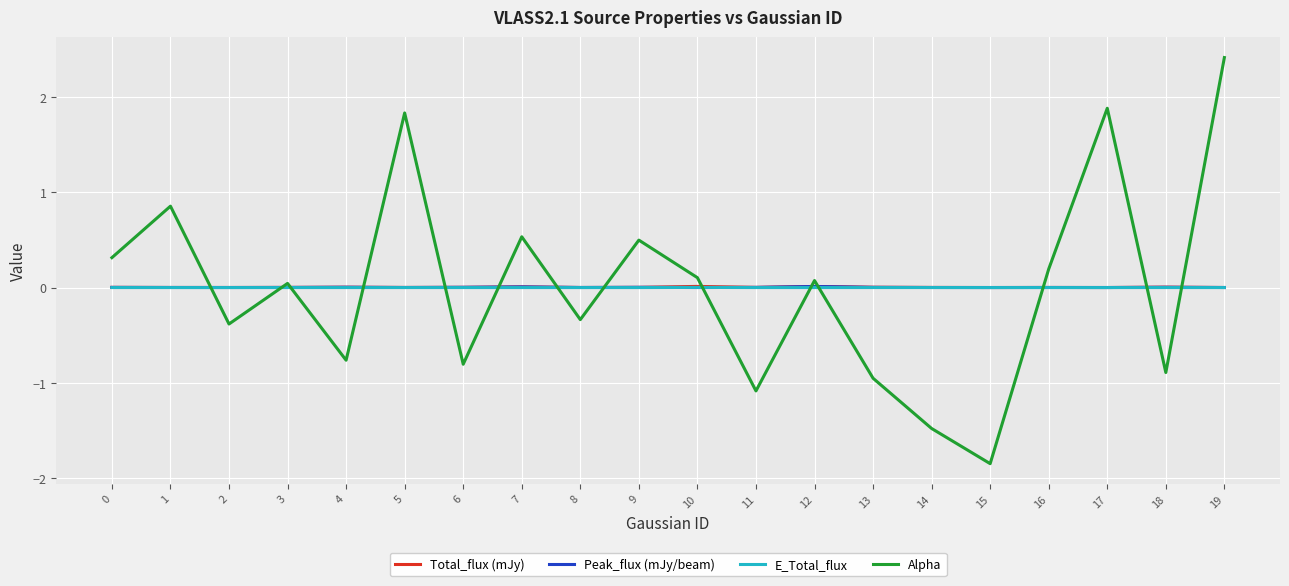

At which category is the sum across all series the highest?

19